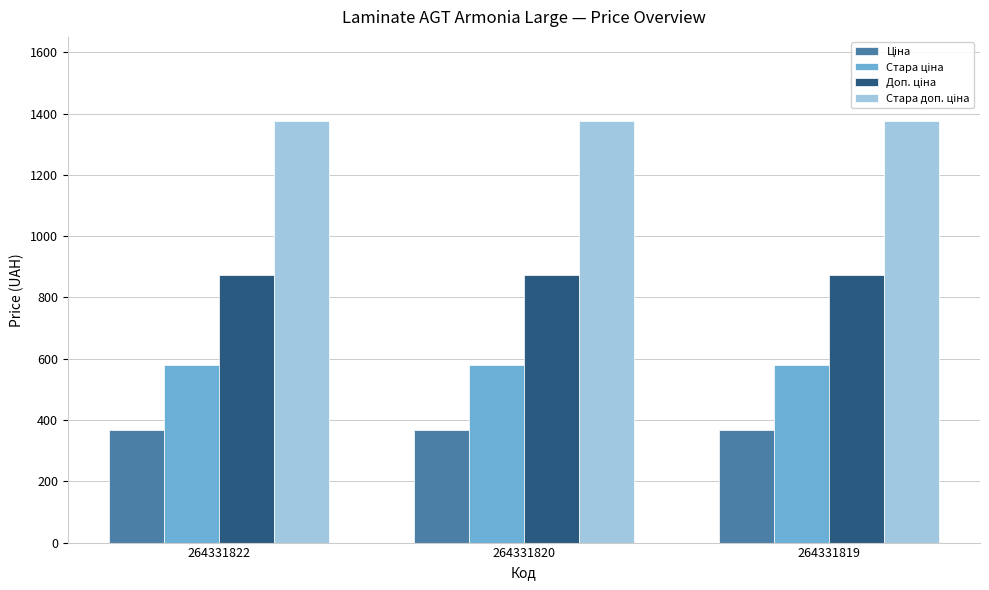

What is the spread (max minus min) of values at 264331819?

1007.7